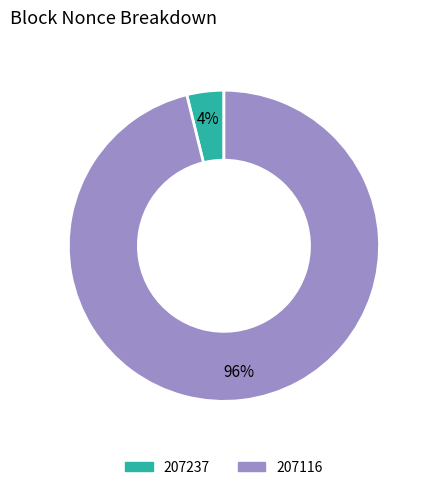

Is the sum of 207116 and 207237 greater than half?

Yes